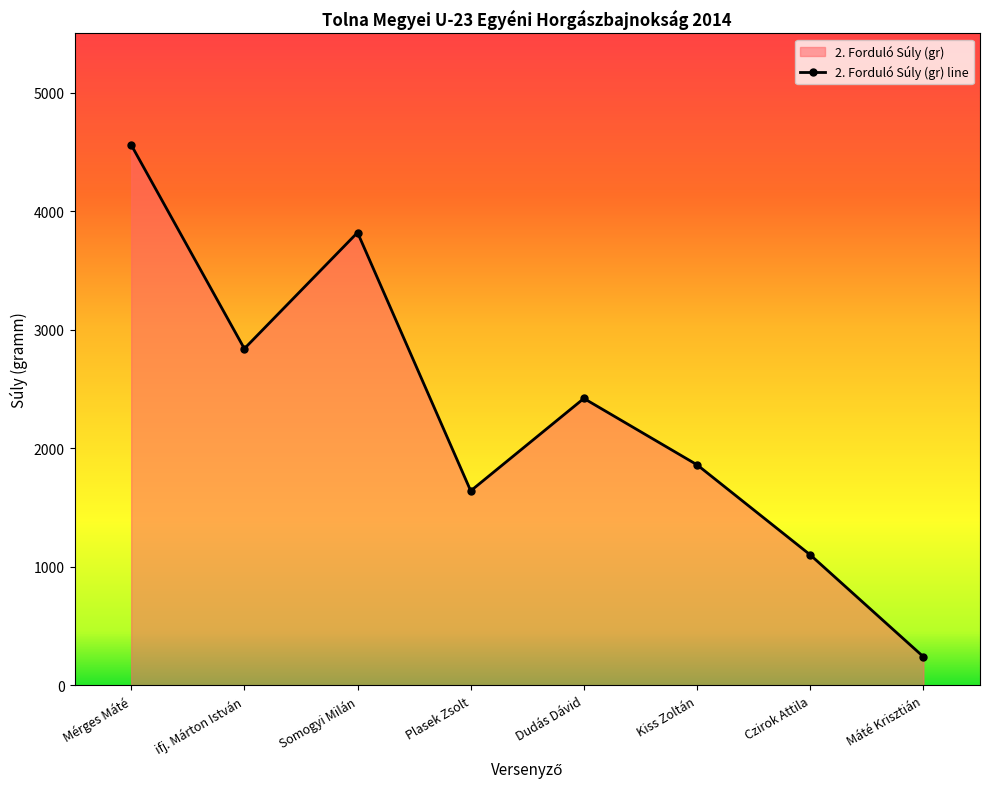

Reading right to left, what are all the values shown in this chart?

240	1100	1860	2420	1640	3820	2840	4560